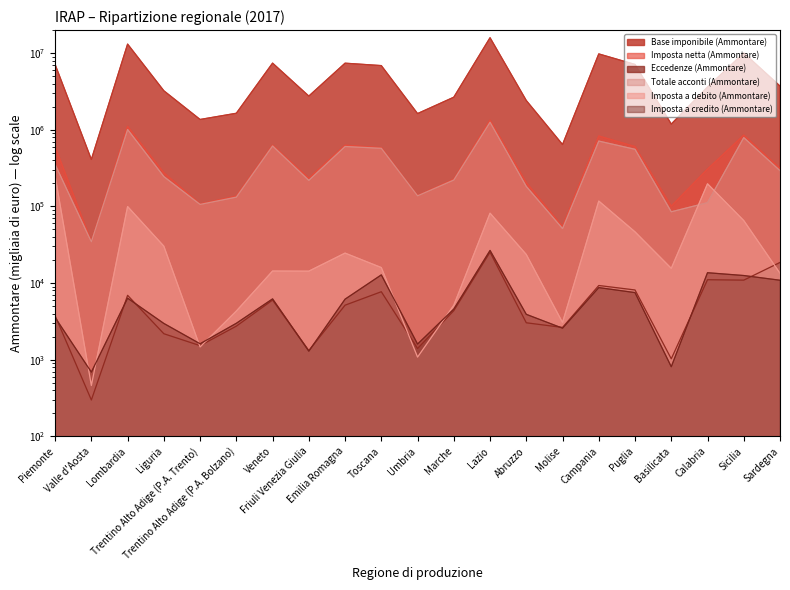

The value of Imposta a debito (Ammontare) at Lombardia is 65054. True or false?

False